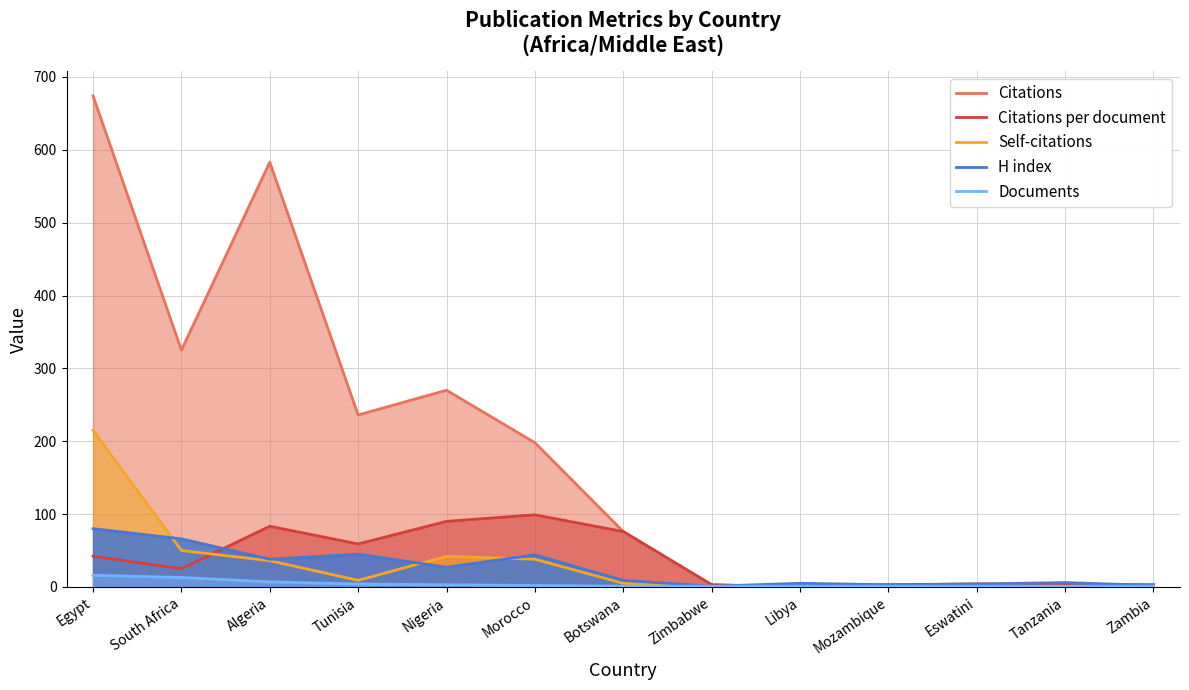

Is the value of Self-citations at Morocco greater than the value of Citations at Mozambique?

Yes